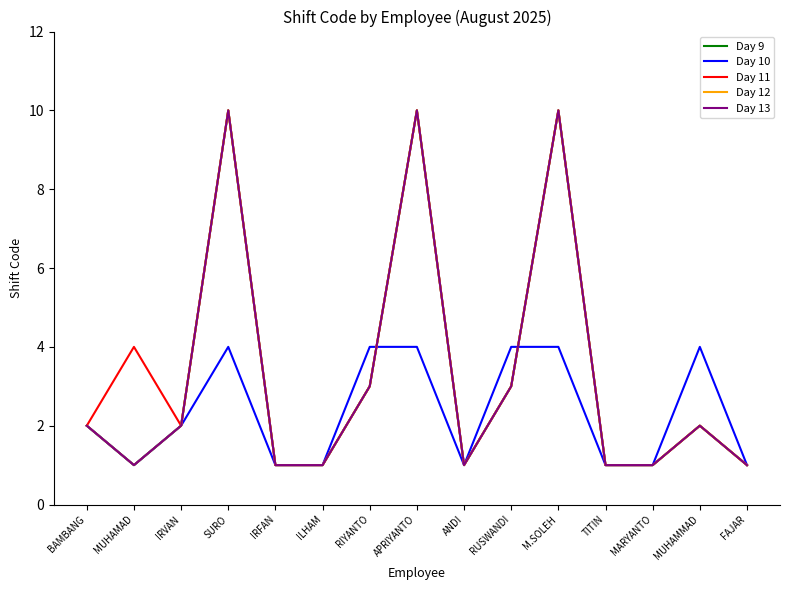

How many lines are shown in the chart?

5